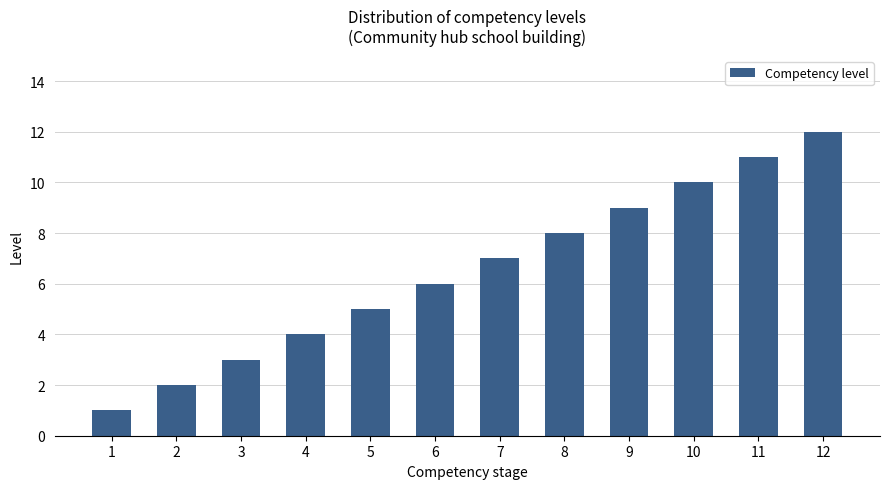

The chart shows a value of 1 at 1. True or false?

True